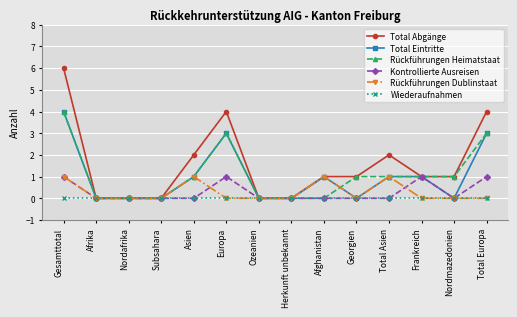

What is the difference between the maximum and minimum values in the Rückführungen Dublinstaat series?

1